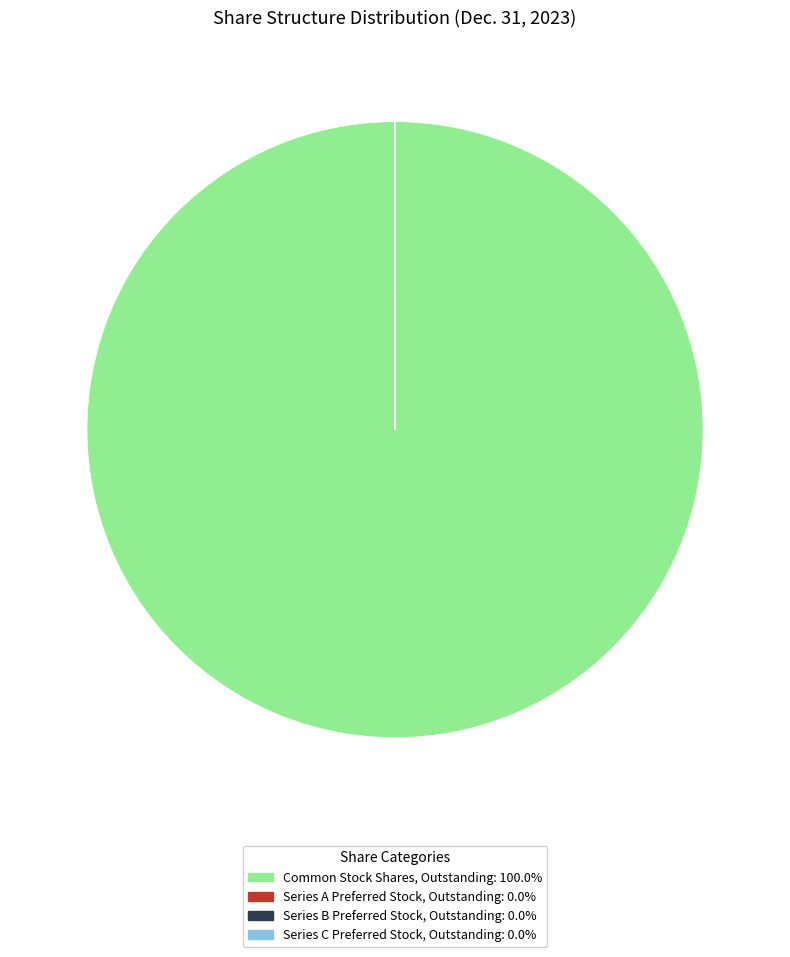

Which category accounts for the majority?

Common Stock Shares, Outstanding